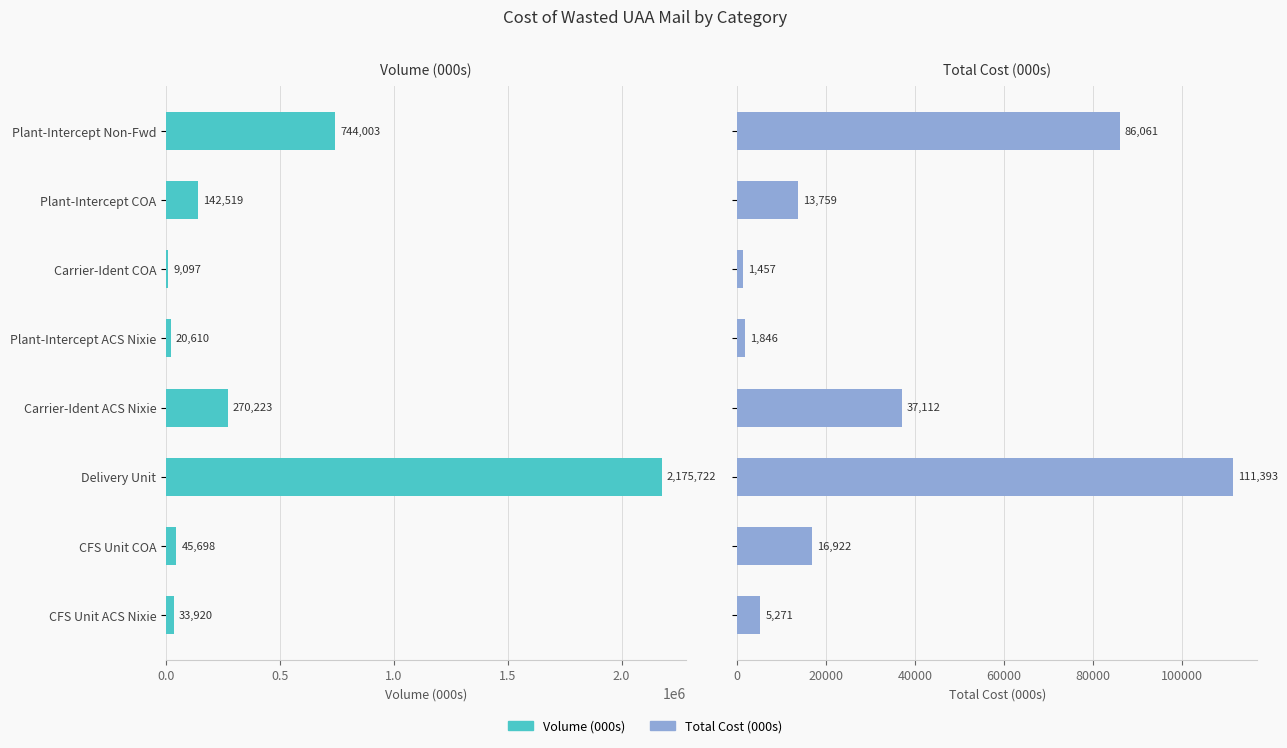

What is the spread (max minus min) of values at CFS Unit ACS Nixie?

28648.5